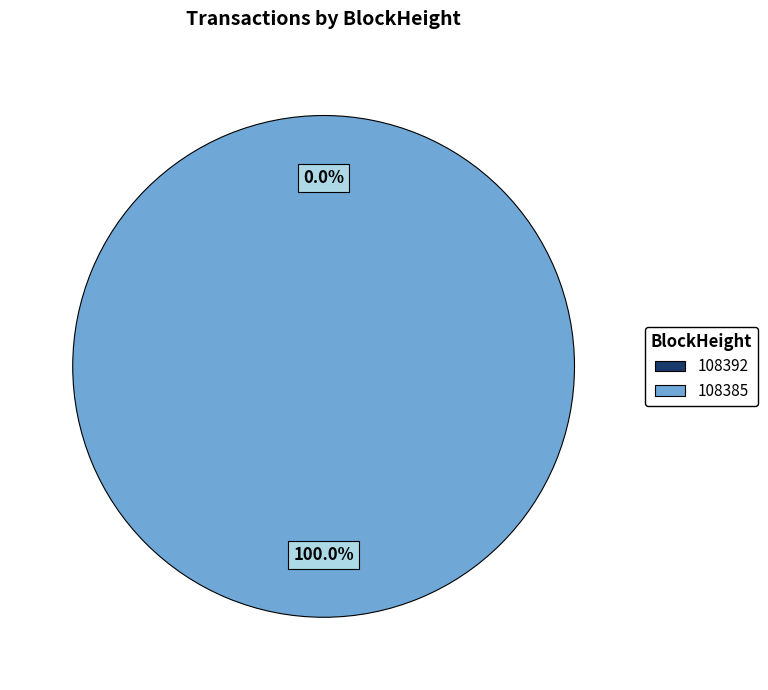

The 108385 slice represents 100% of the pie. True or false?

True